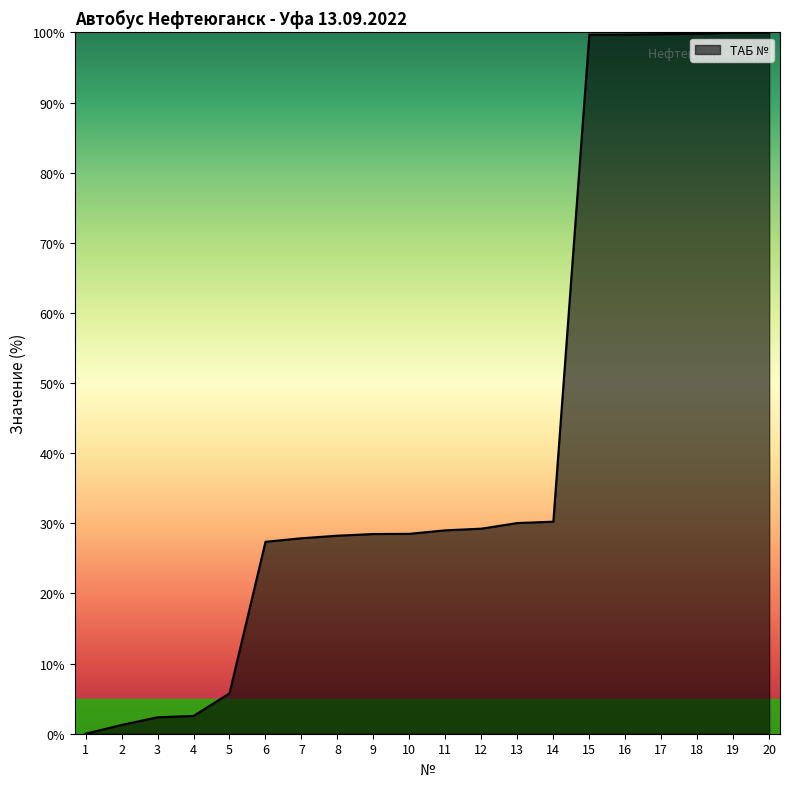

Does the chart have visible grid lines?

No